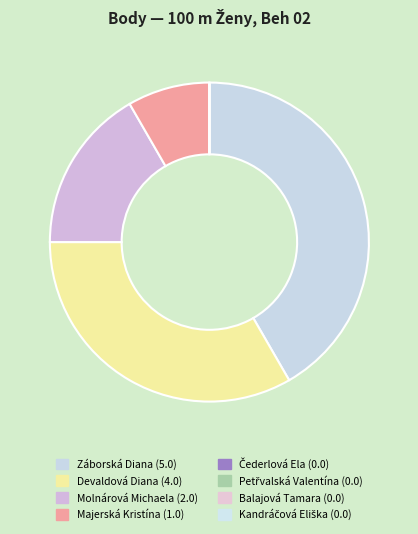

Is Záborská Diana the majority of the pie?

No